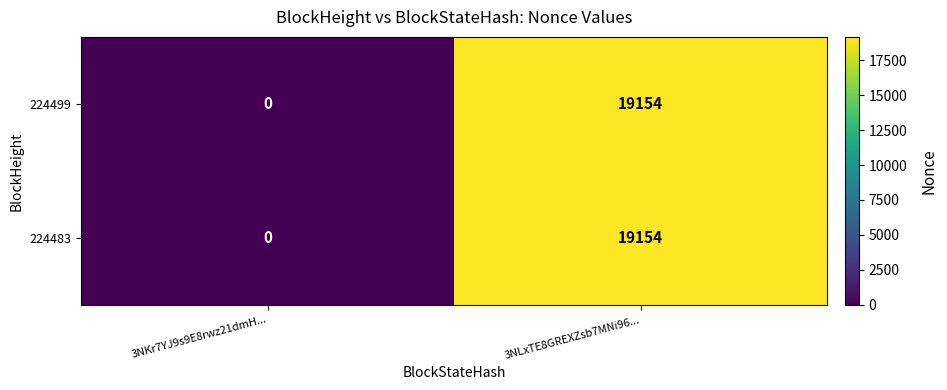

What is the average value of the 224499 series?

9577